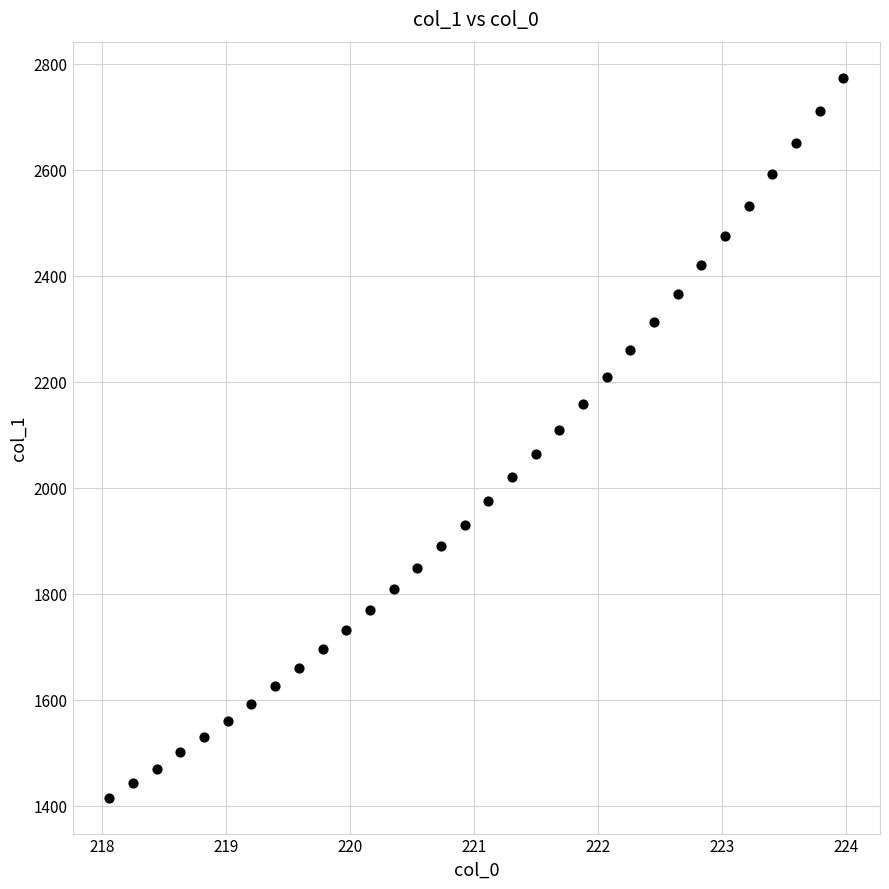

What is the range of Y values (max minus min)?

1358.5